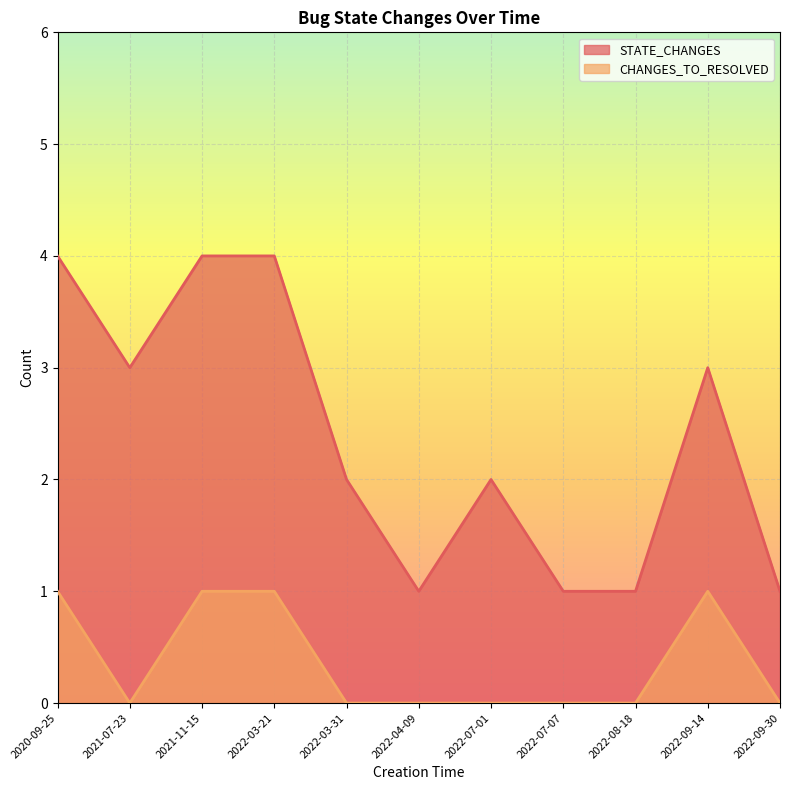

What are all the series names shown in the legend?

STATE_CHANGES, CHANGES_TO_RESOLVED